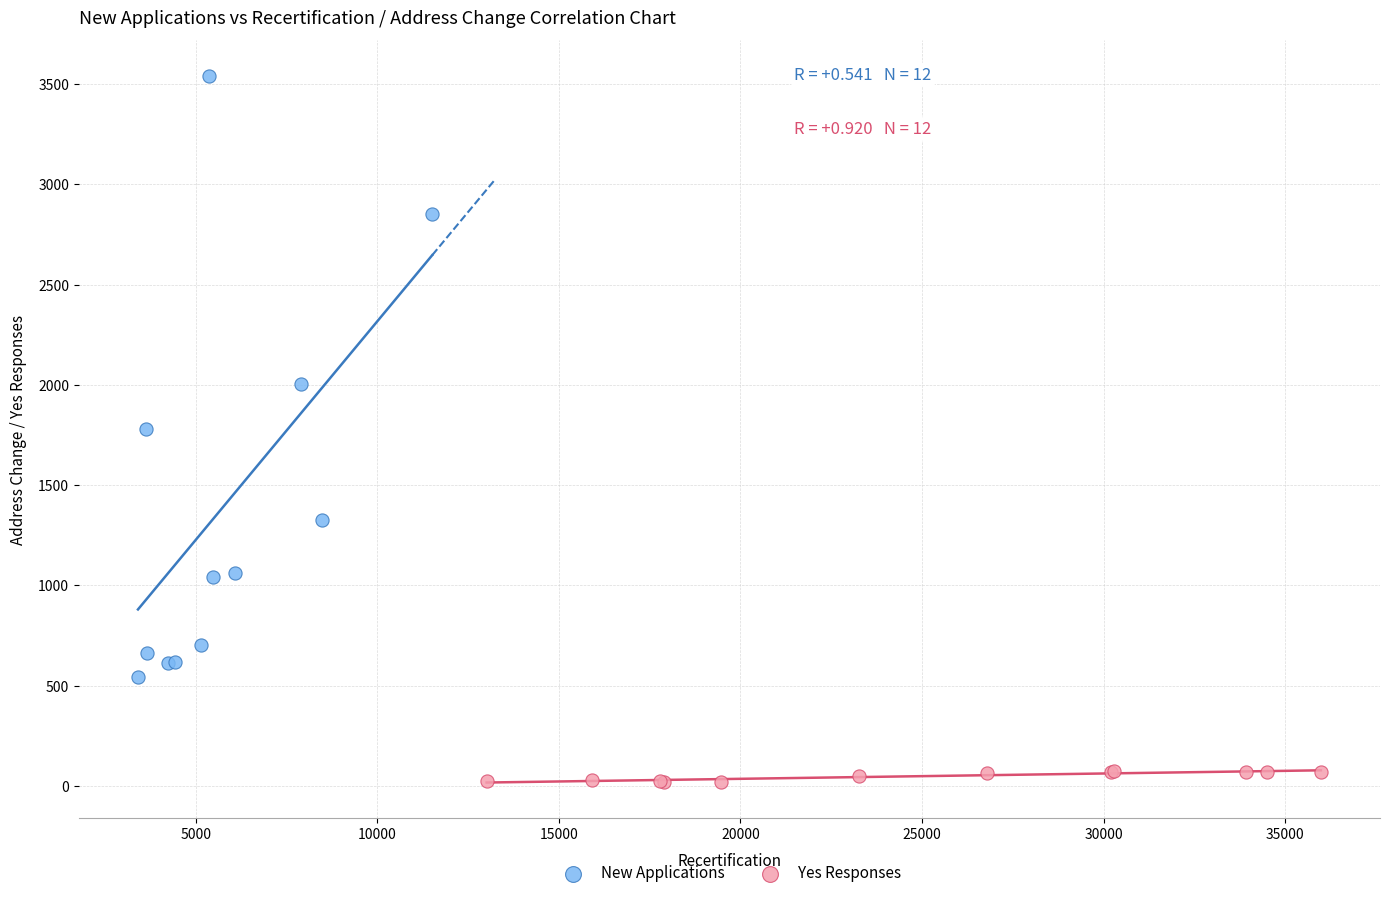

What are all the series names shown in the legend?

New Applications, Yes Responses